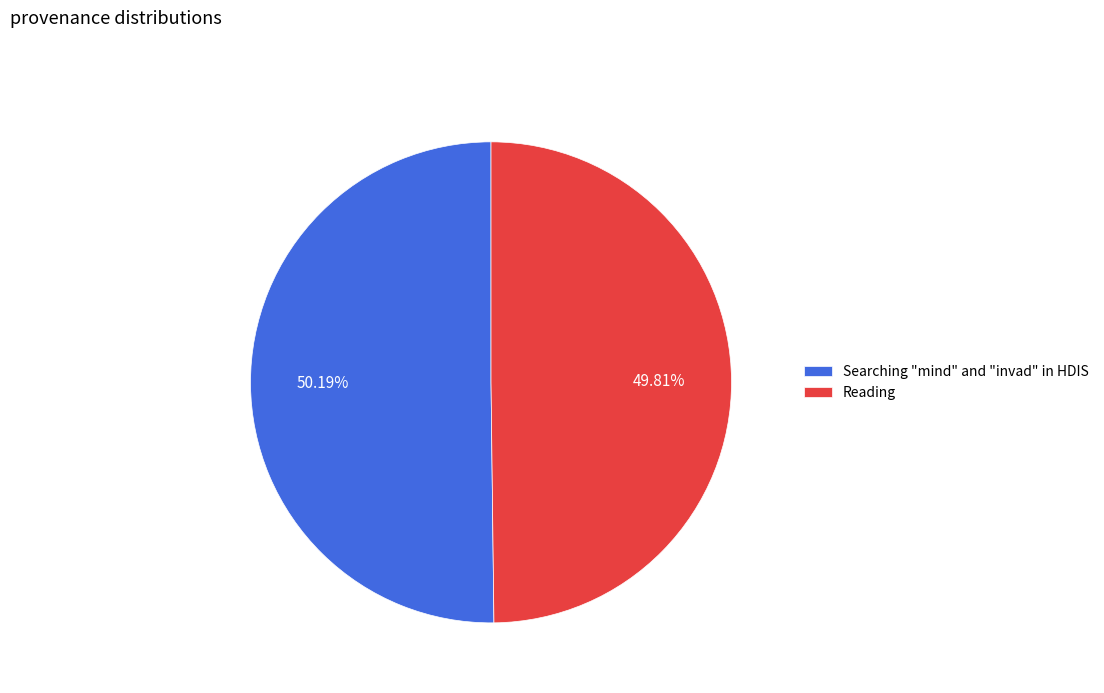

Count the number of slices in the pie.

2